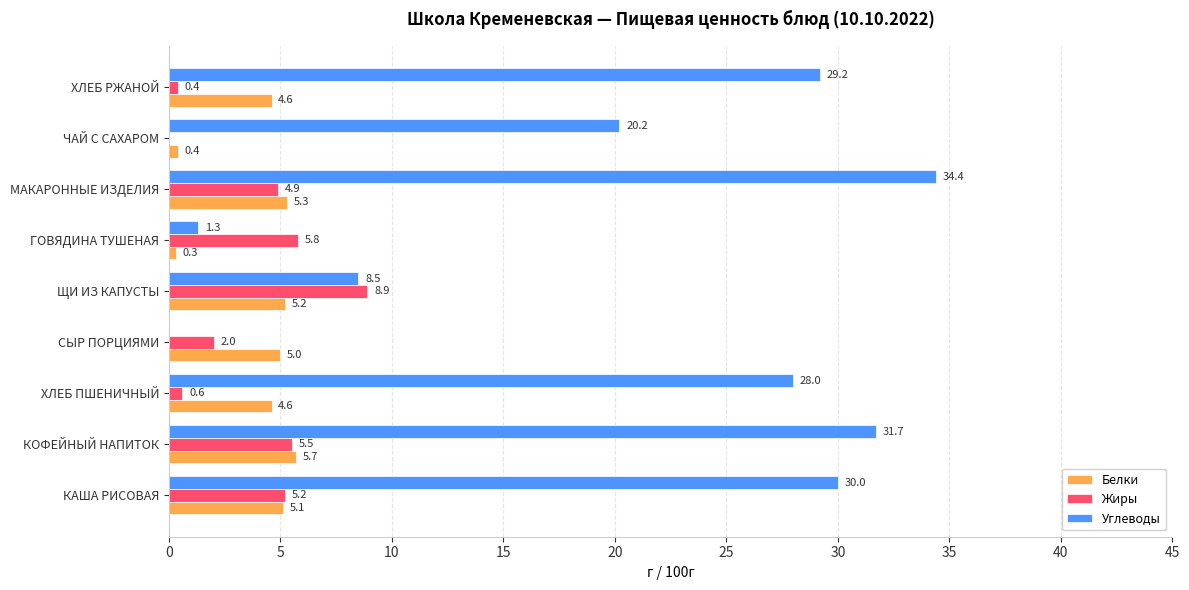

Which series has the largest range (max minus min)?

Углеводы